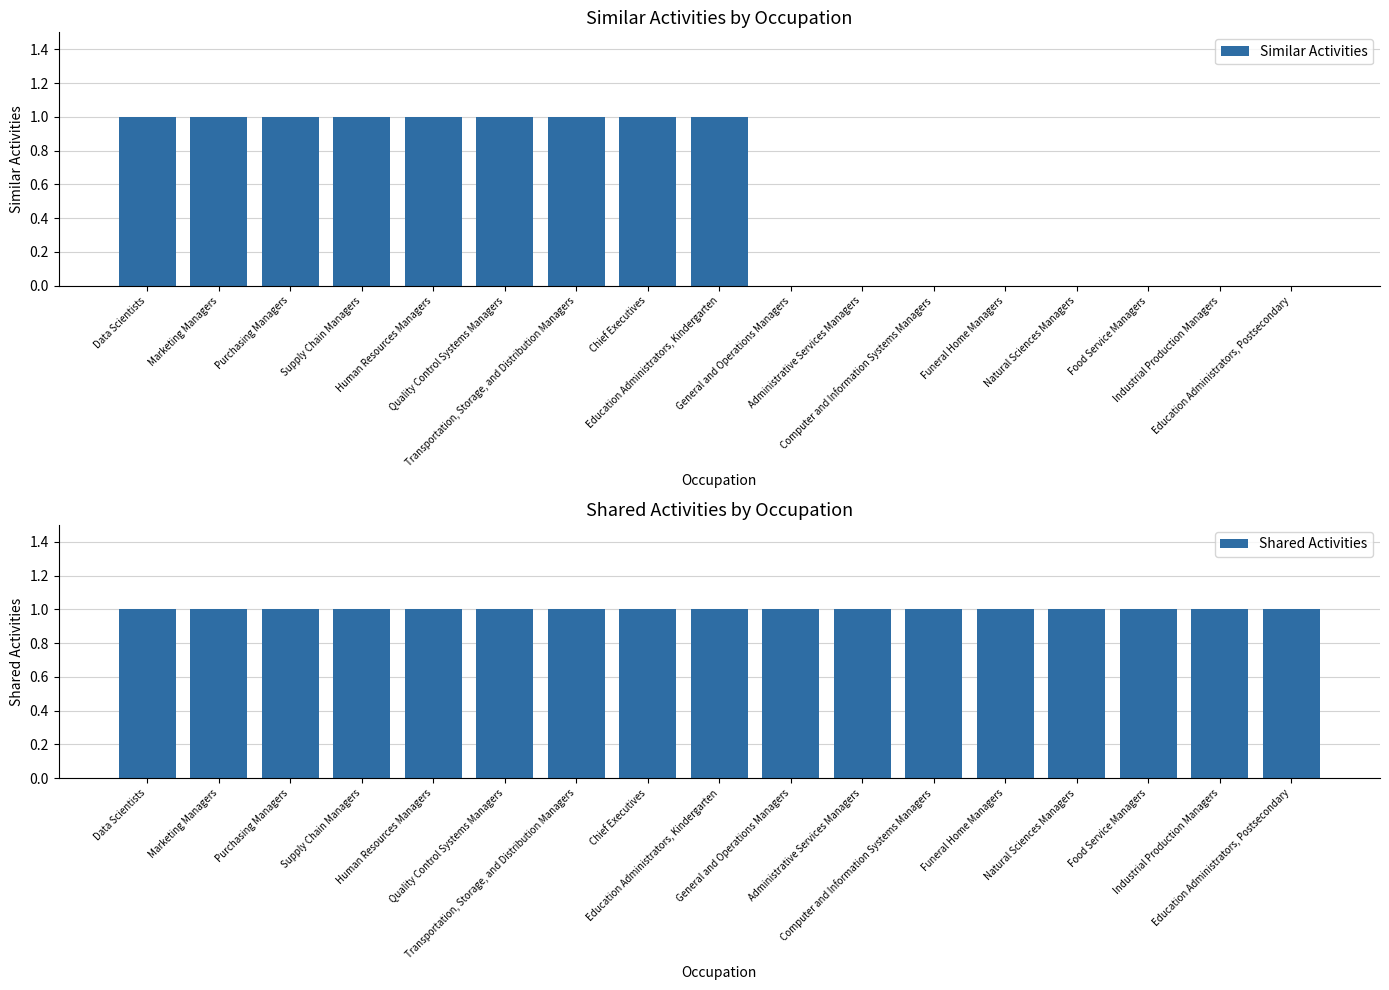

How many bars are there in total?

34